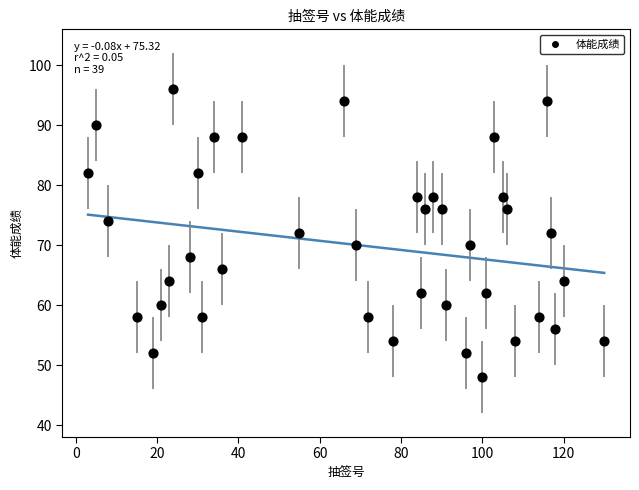

What is the range of Y values (max minus min)?

48